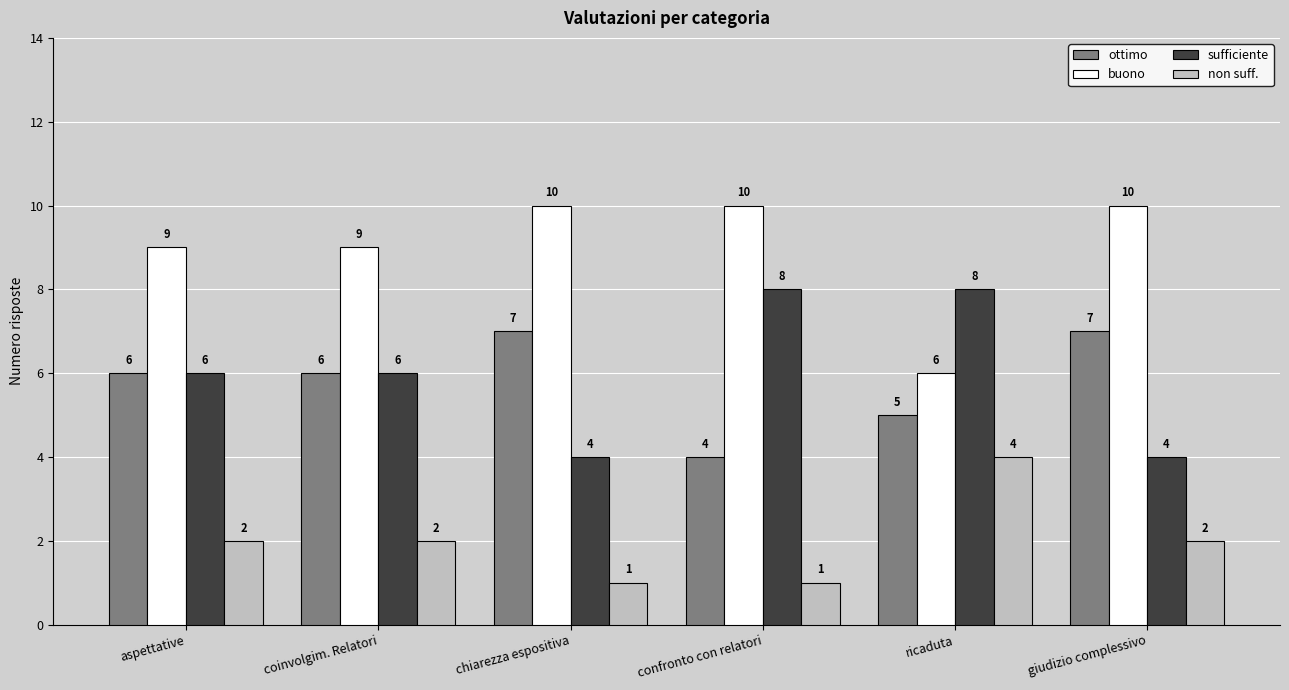

Rank the series by their maximum value, from highest to lowest.

buono, sufficiente, ottimo, non suff.